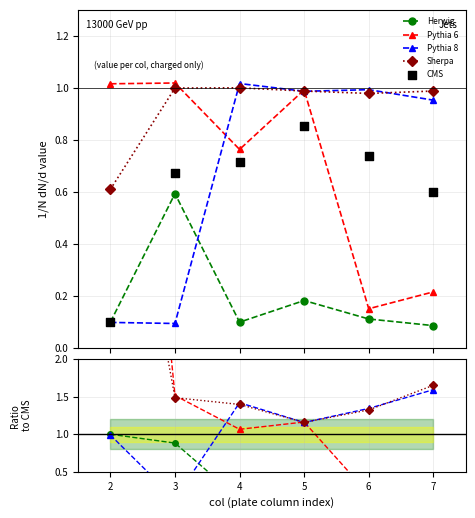

Is the value of CMS at 7 greater than the value of Pythia 6 at 4?

No